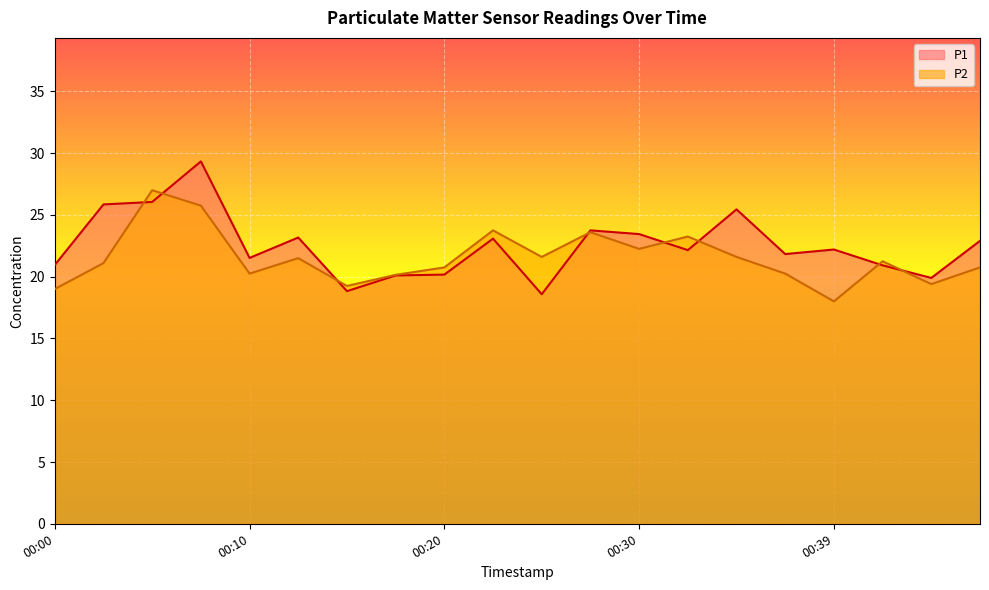

What is the maximum value shown in the chart?

29.3